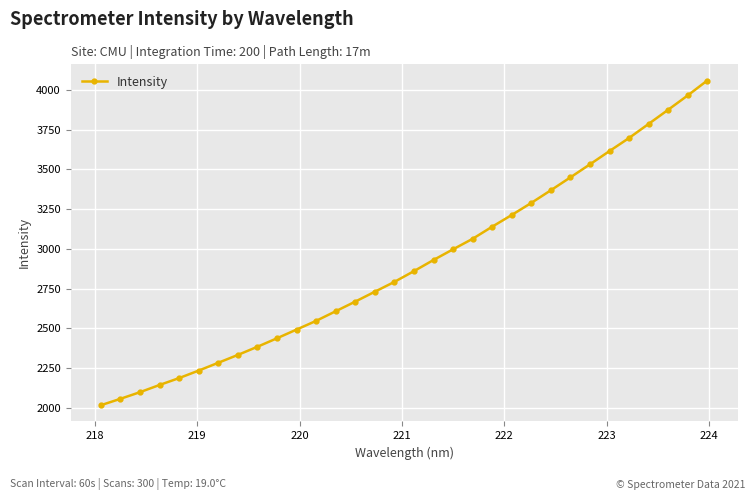

What is the greatest value displayed?

4058.5